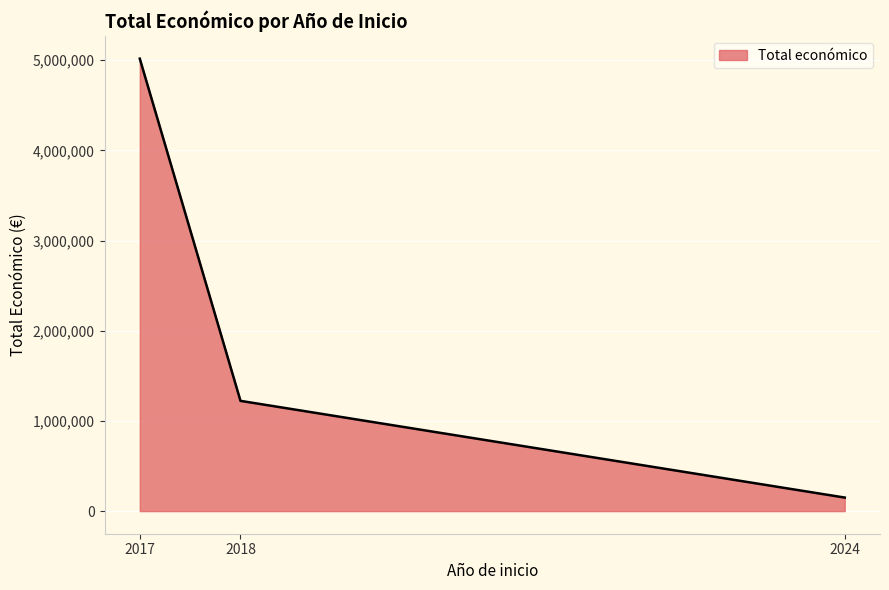

What value does the data have at 2017?

5016932